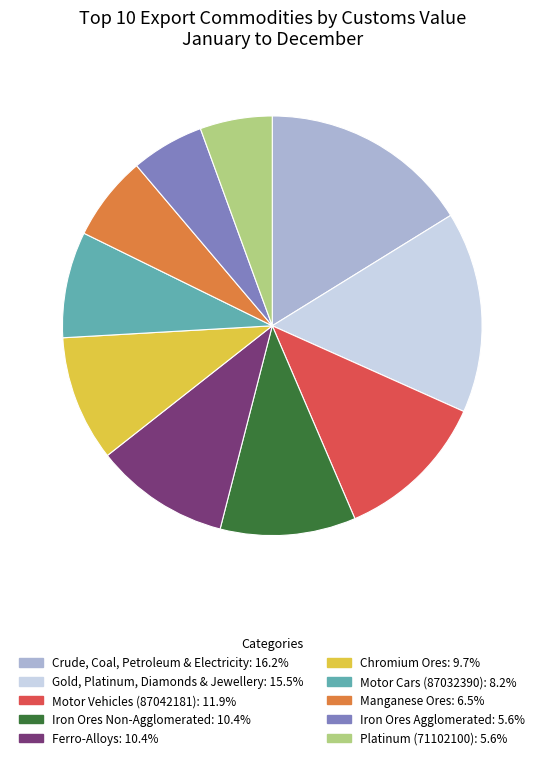

Count the number of slices in the pie.

10